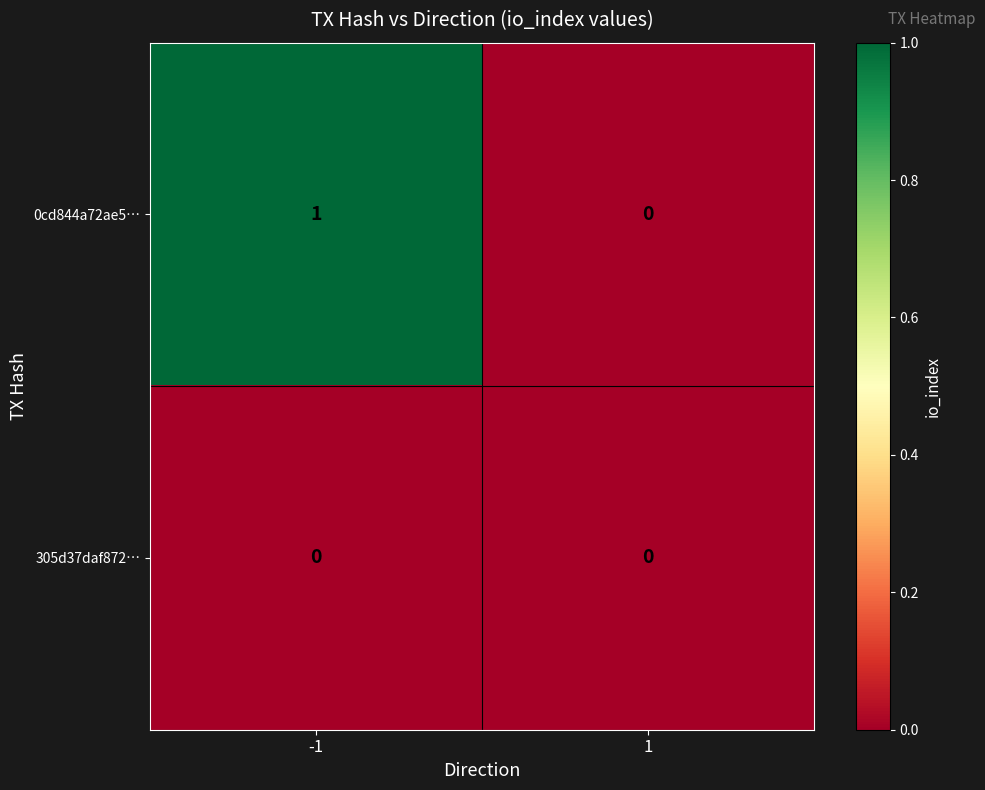

Count the number of categories in the chart.

2